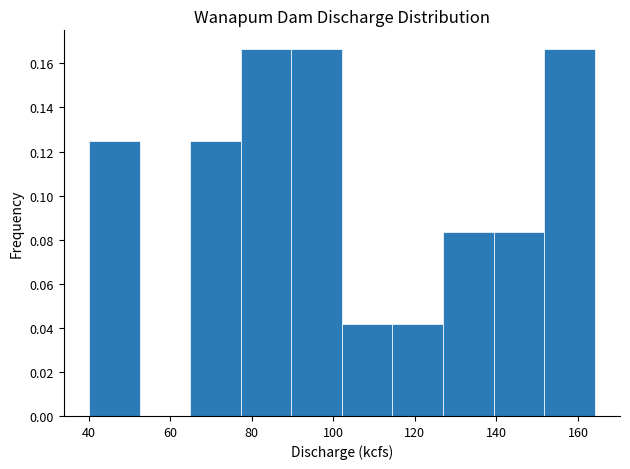

Reading left to right, list every bar in this chart as the range it spans on the x-axis followed by its height. Neither the bar edges nor the heights are printed on the chart, so give them approximately, as read against the axes.

40 to 52: 0.126
52 to 64: 0
64 to 78: 0.126
78 to 90: 0.166
90 to 102: 0.166
102 to 114: 0.042
114 to 126: 0.042
126 to 140: 0.084
140 to 152: 0.084
152 to 164: 0.166